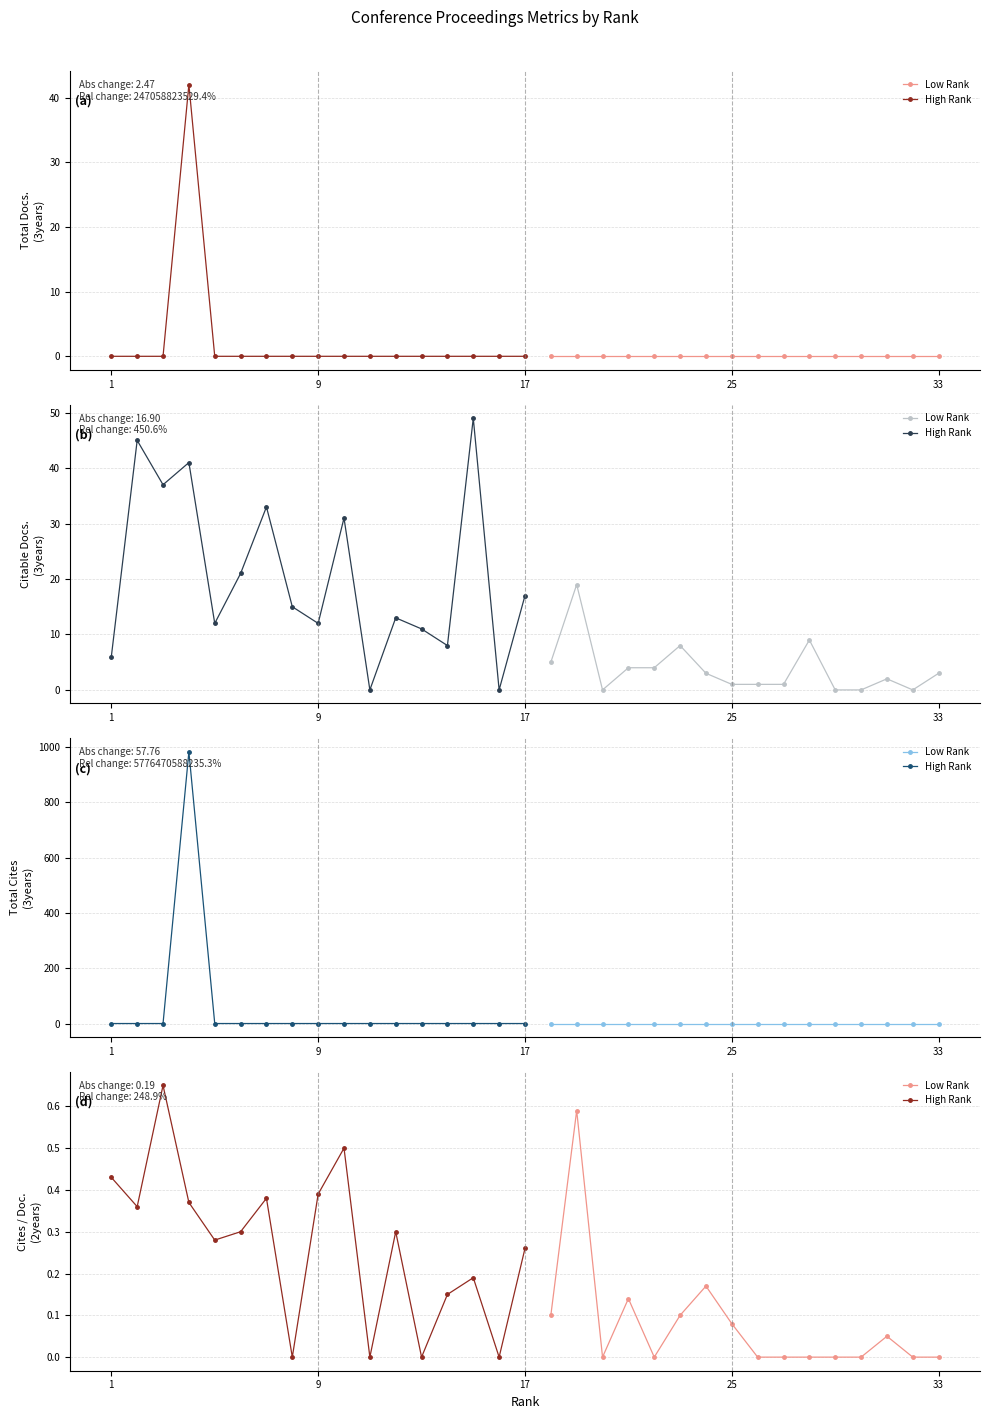

Is the value of Citable Docs. (3years) at 29 greater than the value of Total Cites (3years) at 31?

No